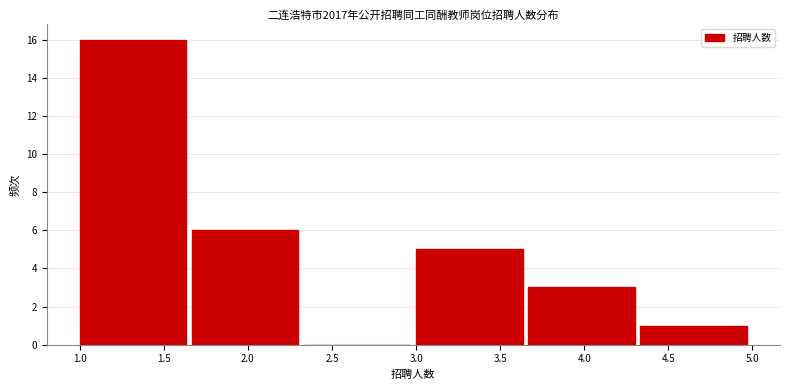

Over which range of the x-axis is the bar tallest?

1.00 to 1.65